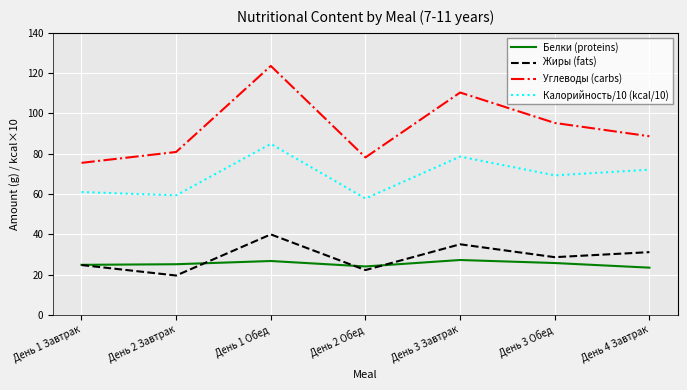

Does the chart have visible grid lines?

Yes